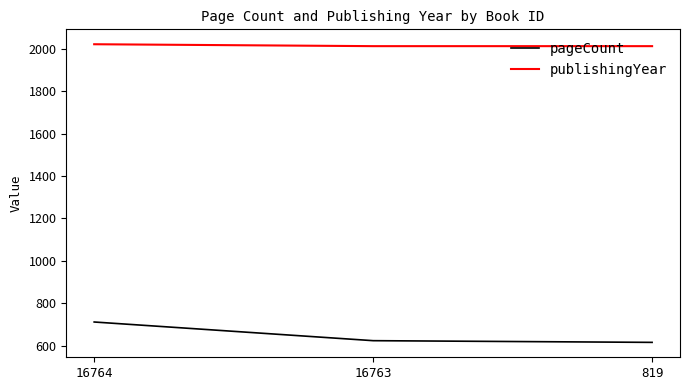

What is the difference between the maximum and minimum values in the pageCount series?

96